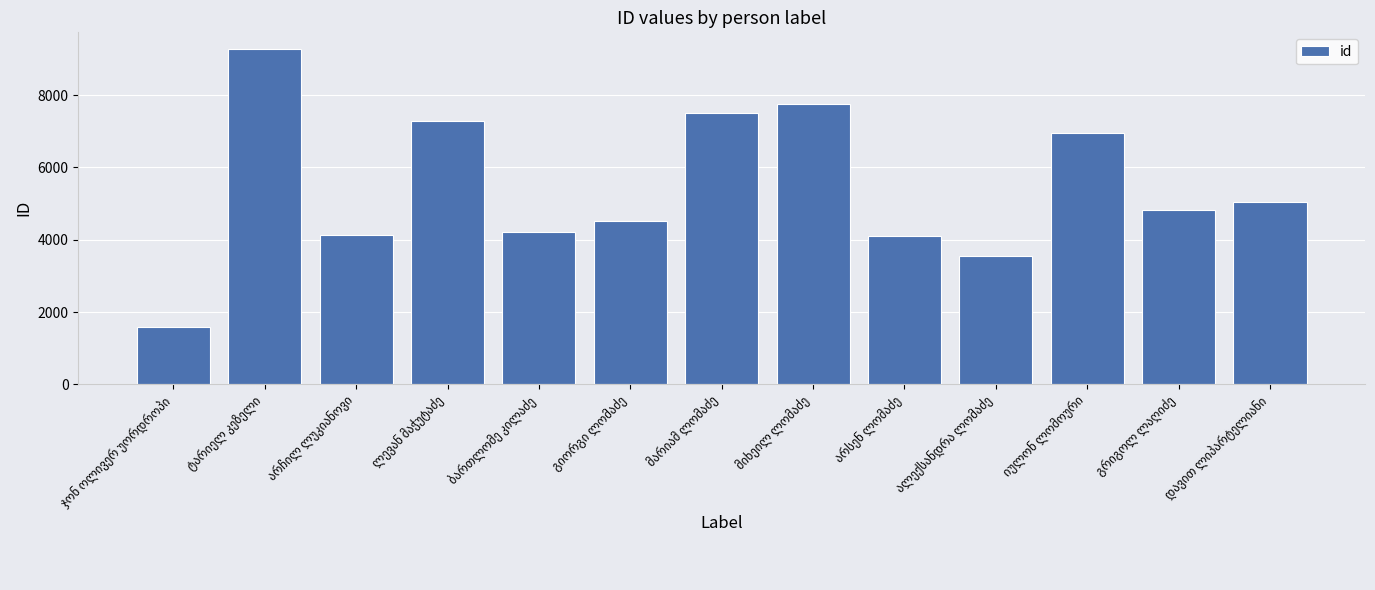

What is the maximum value shown in the chart?

9275